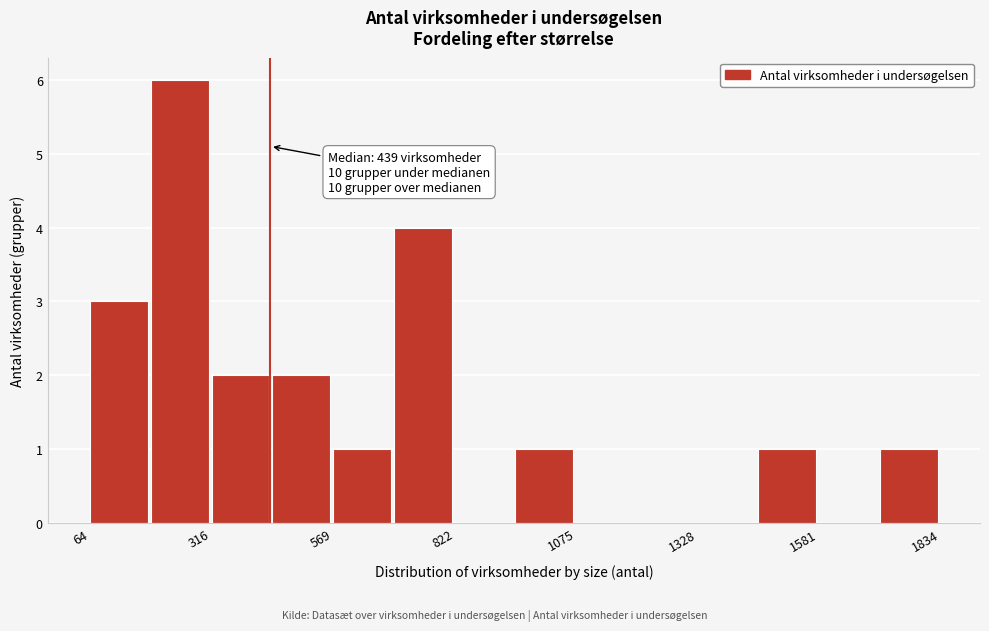

Read against the x-axis, roughly where is the centre of the tallest bar?

250